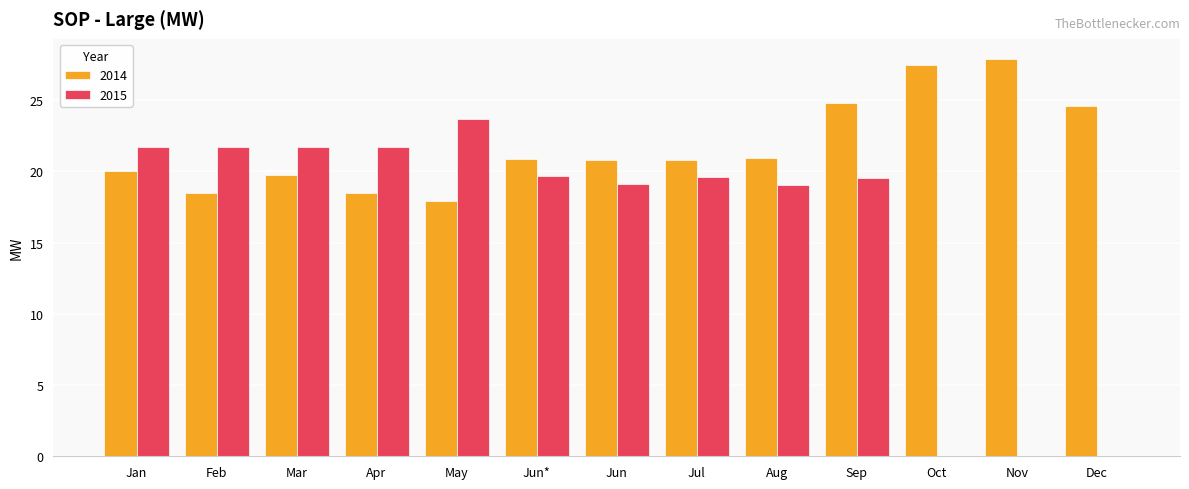

Which category has the highest value across all series?

Nov